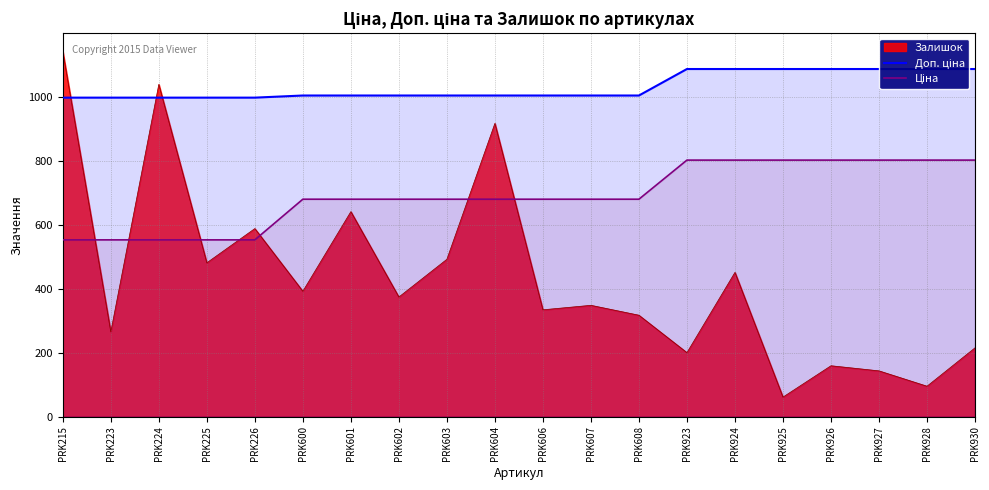

Is the value of Доп. ціна at PRK604 greater than the value of Ціна at PRK602?

Yes